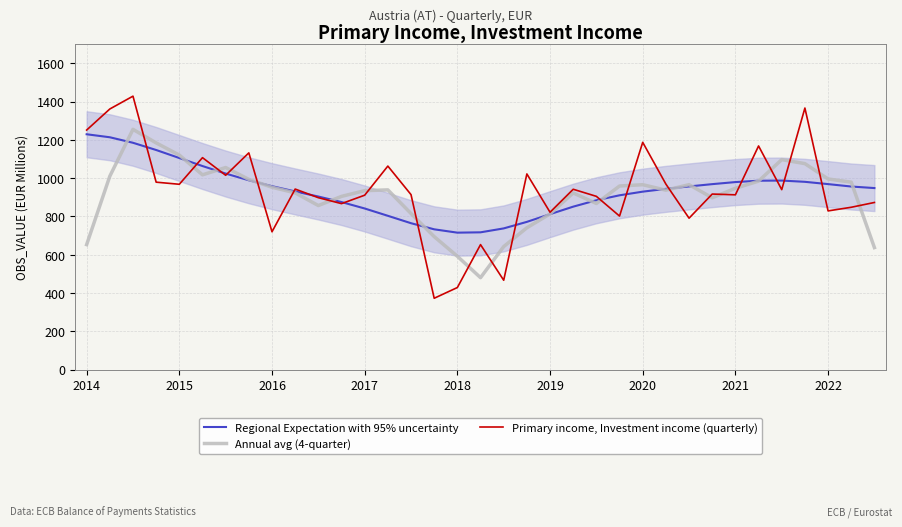

What is the maximum value for Primary income, Investment income (quarterly)?

1428.0